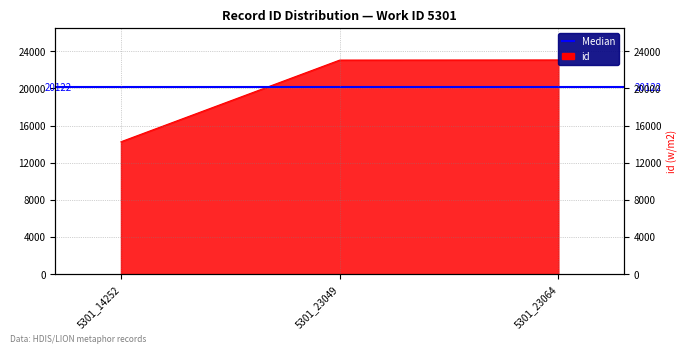

What is the sum of the values at 5301_23049 and 5301_23064?

46113